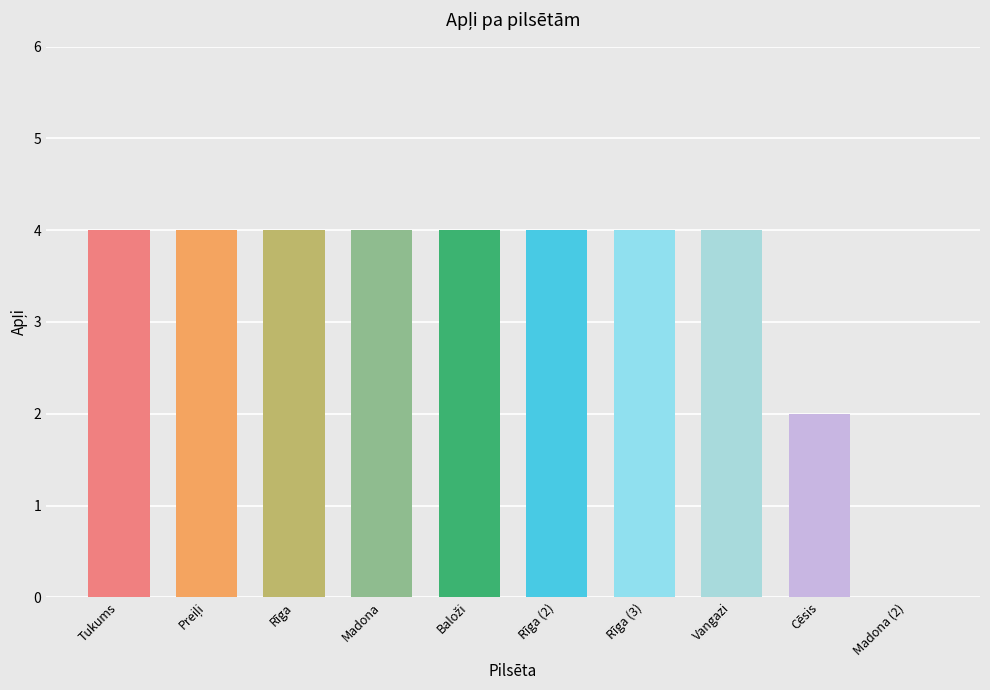

Reading left to right, list all the values displayed in this chart.

4	4	4	4	4	4	4	4	2	0